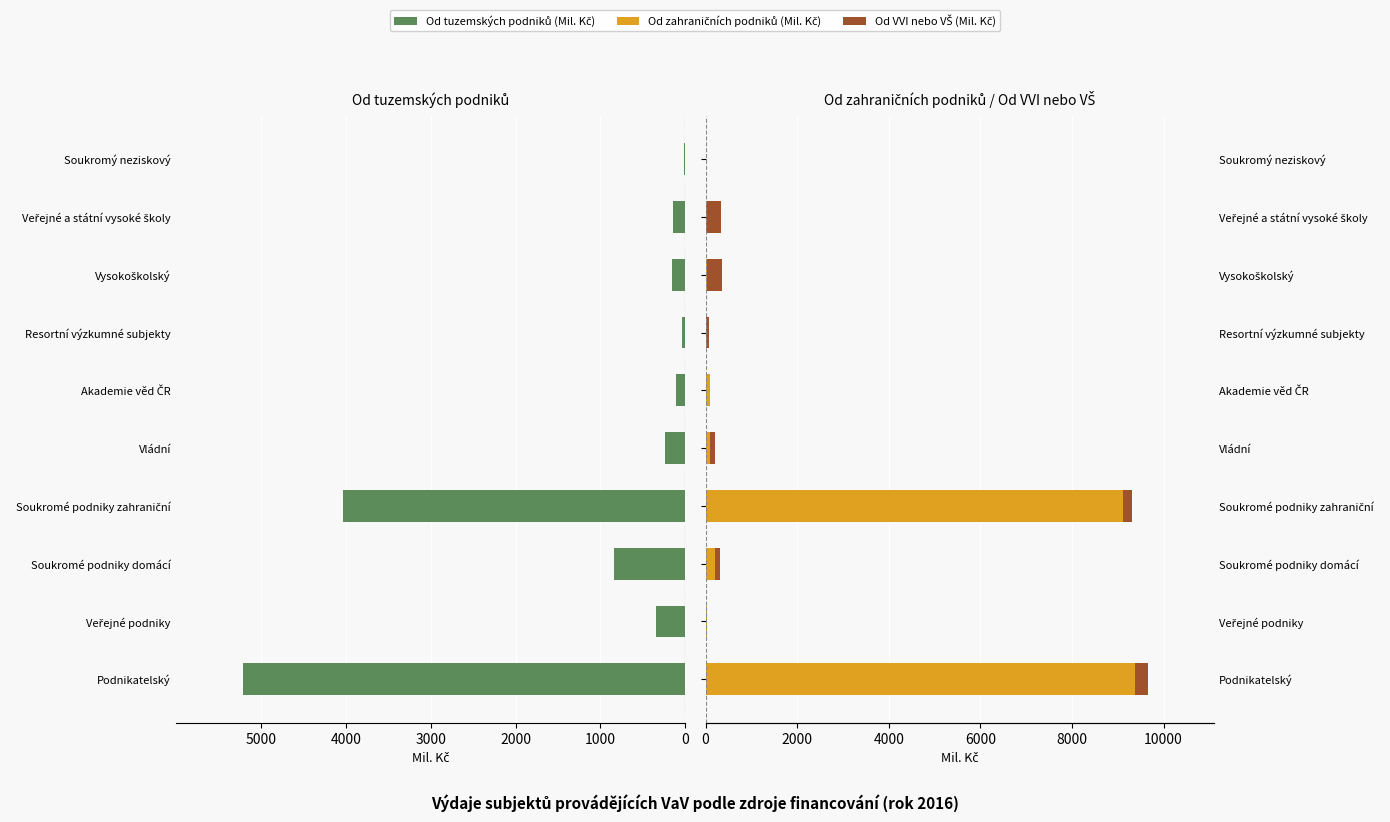

What is the value of the Od zahraničních podniků (Mil. Kč) bar at the 7th from the left?

2.0